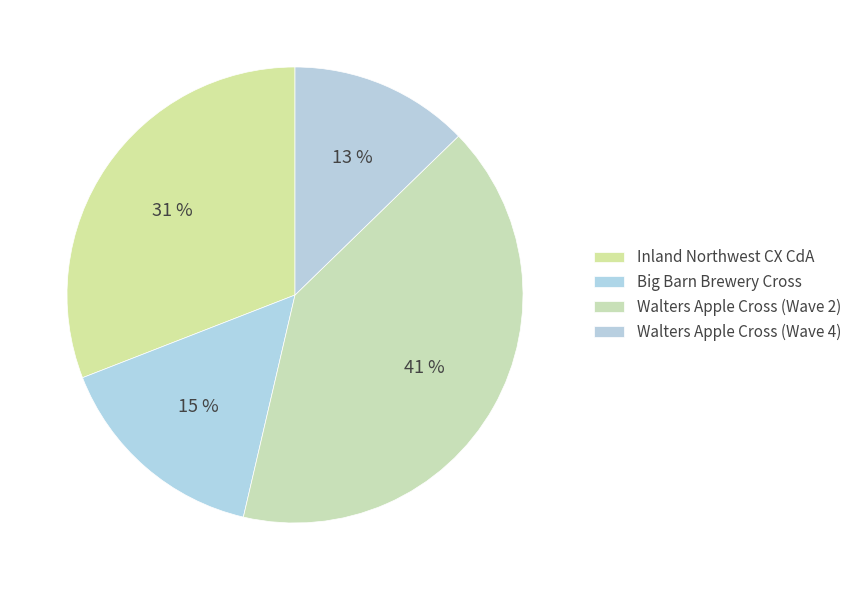

Which has a higher value, Walters Apple Cross (Wave 4) or Inland Northwest CX CdA?

Inland Northwest CX CdA